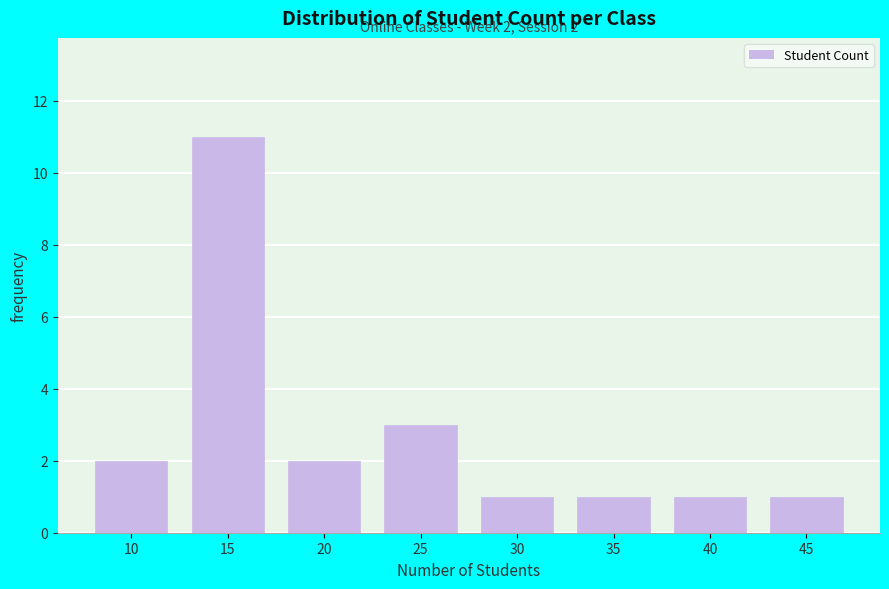

Reading left to right, what are all the values shown in this chart?

10=2	15=11	20=2	25=3	30=1	35=1	40=1	45=1